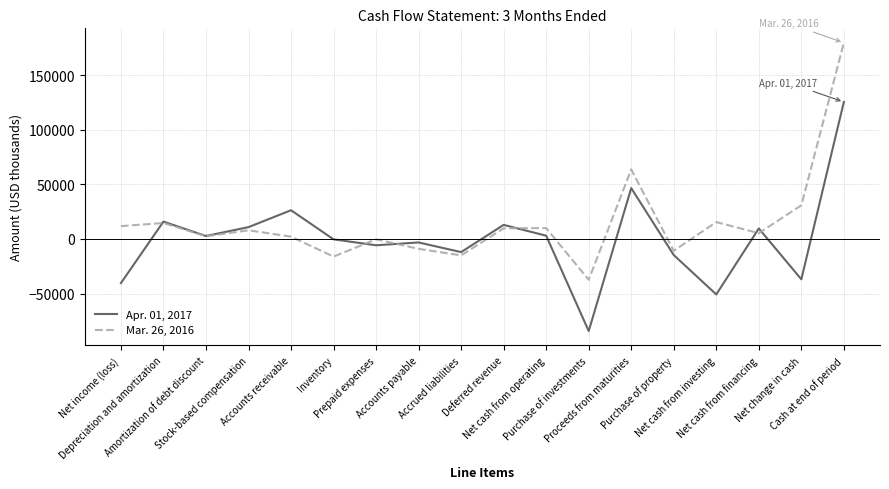

Where does the Mar. 26, 2016 series first go above 7987?

Net income (loss)